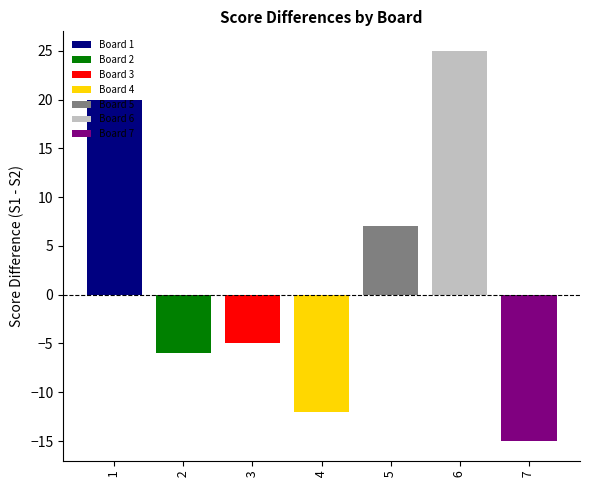

What is the greatest value displayed?

25